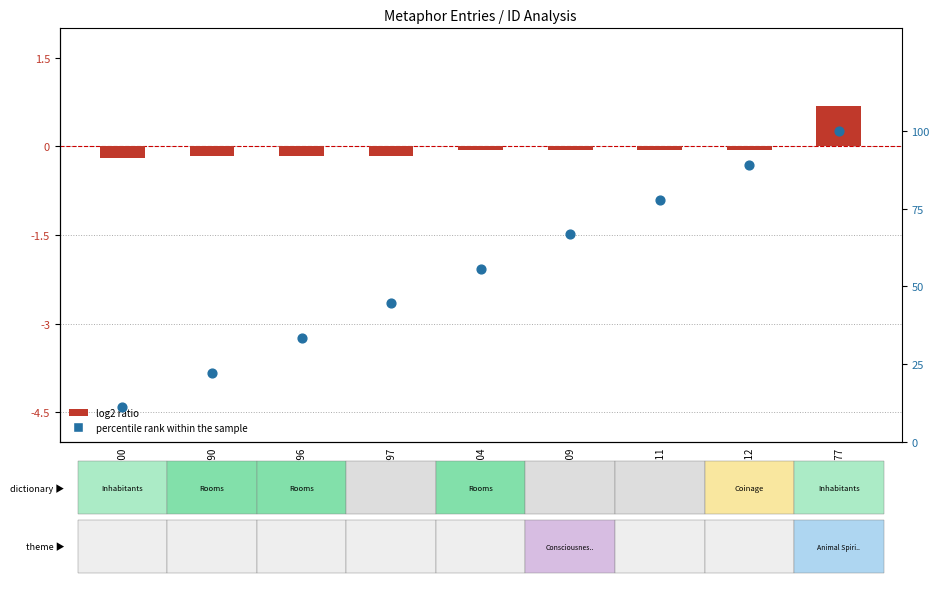

Which series has the largest total across all categories?

percentile rank within the sample